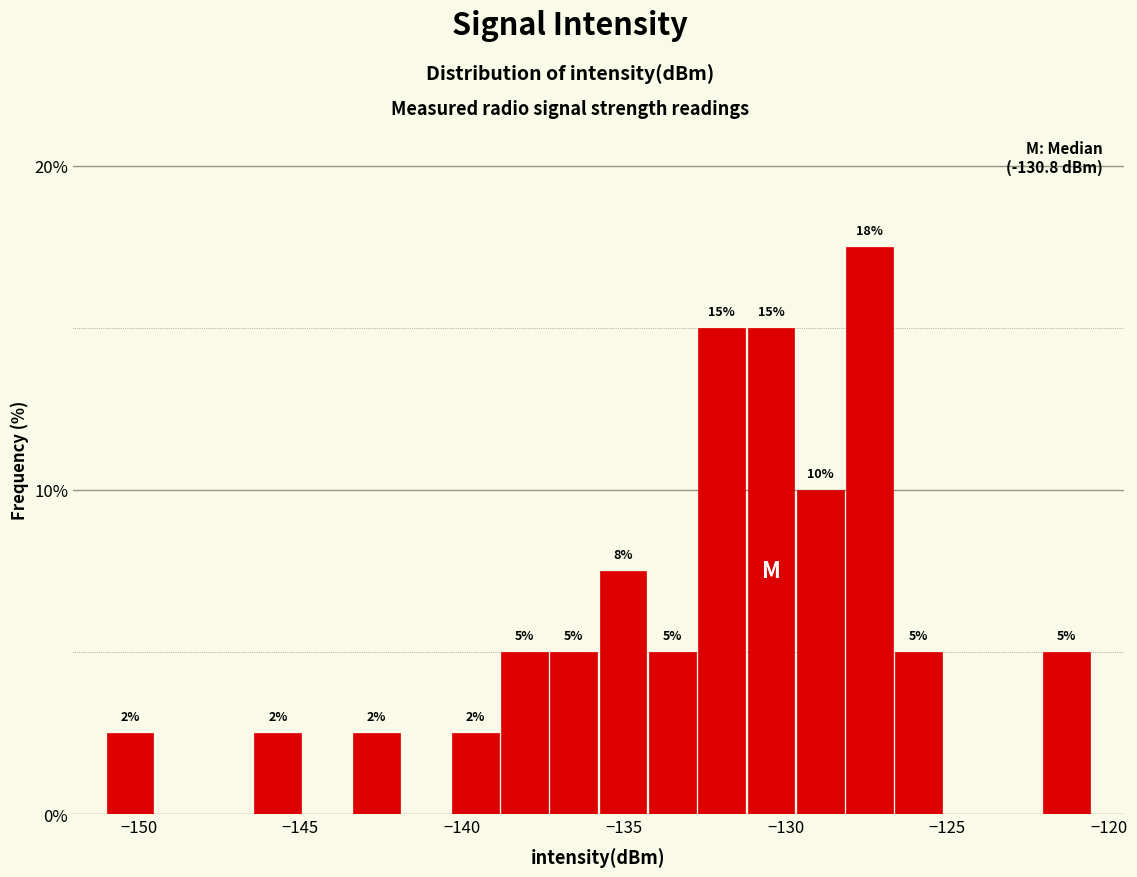

Read against the x-axis, roughly where is the centre of the tallest bar?

-127.5